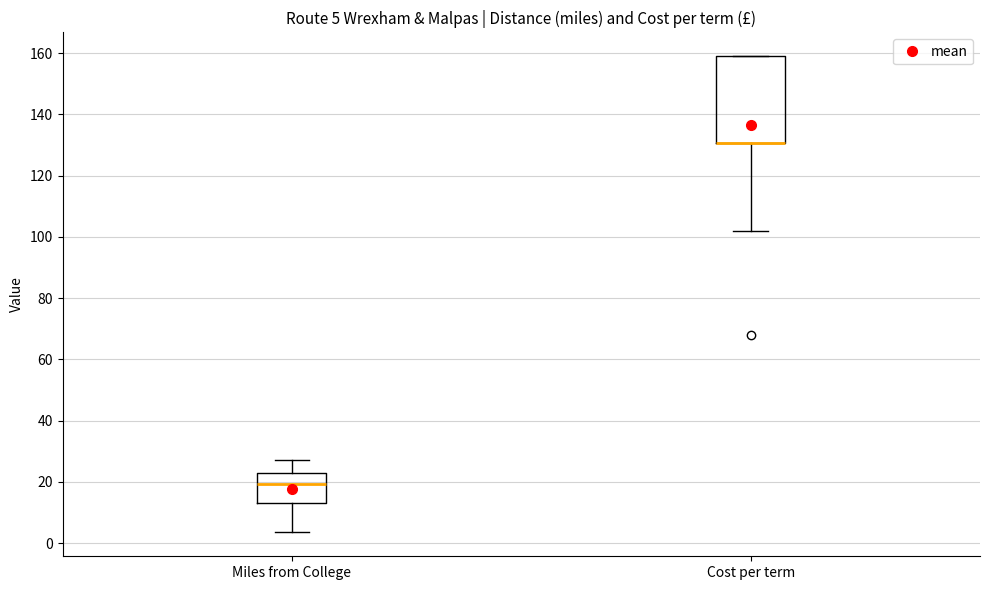

Comparing the boxes themselves (not the whiskers), which one is the tallest?

Cost per term